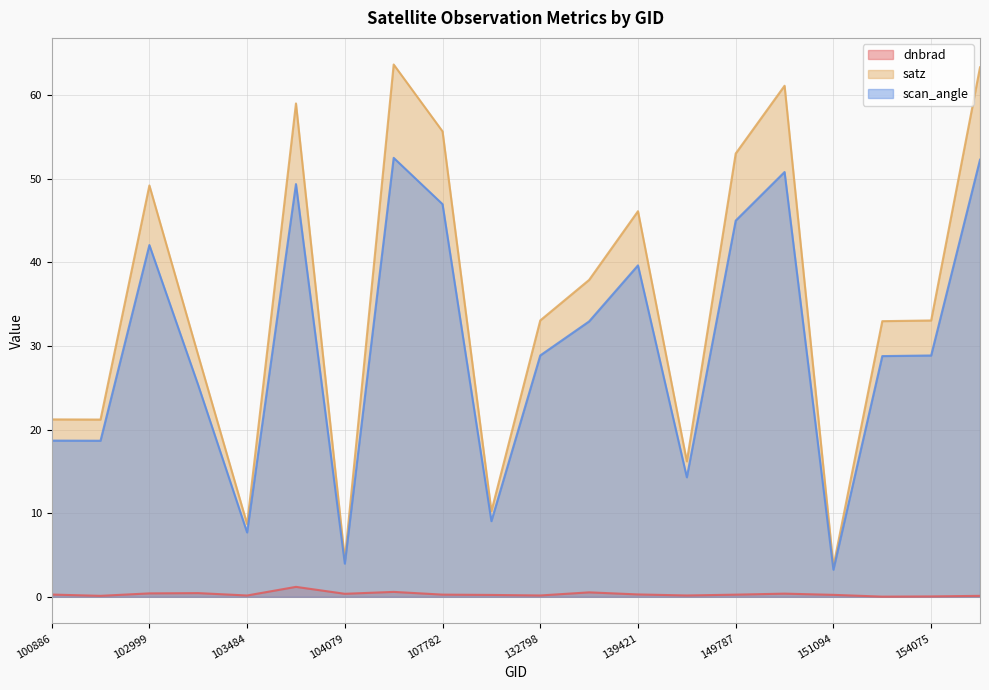

Is the value of scan_angle at 102999 greater than the value of satz at 100886?

Yes